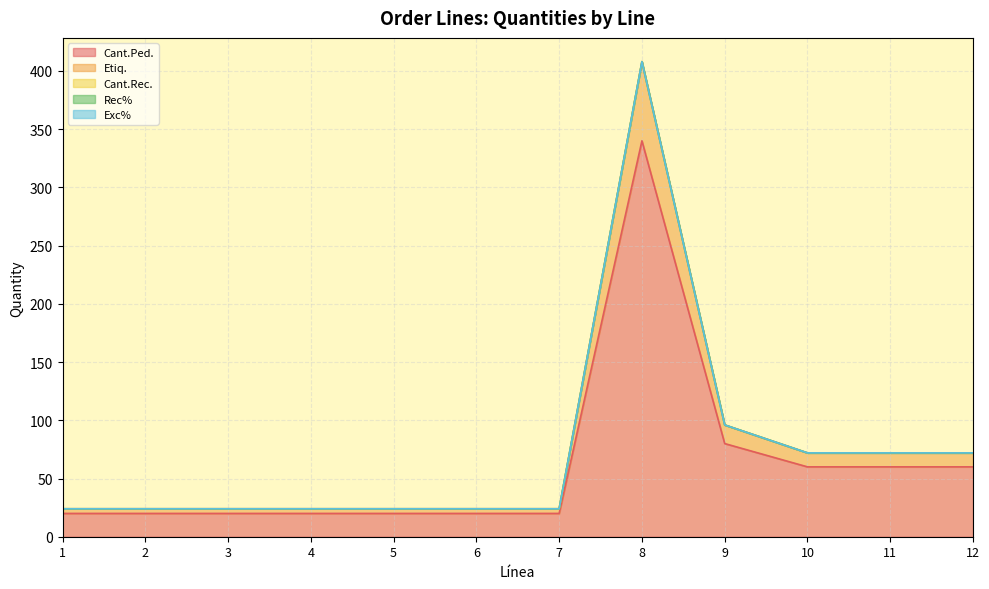

What are all the series names shown in the legend?

Cant.Ped., Etiq., Cant.Rec., Rec%, Exc%